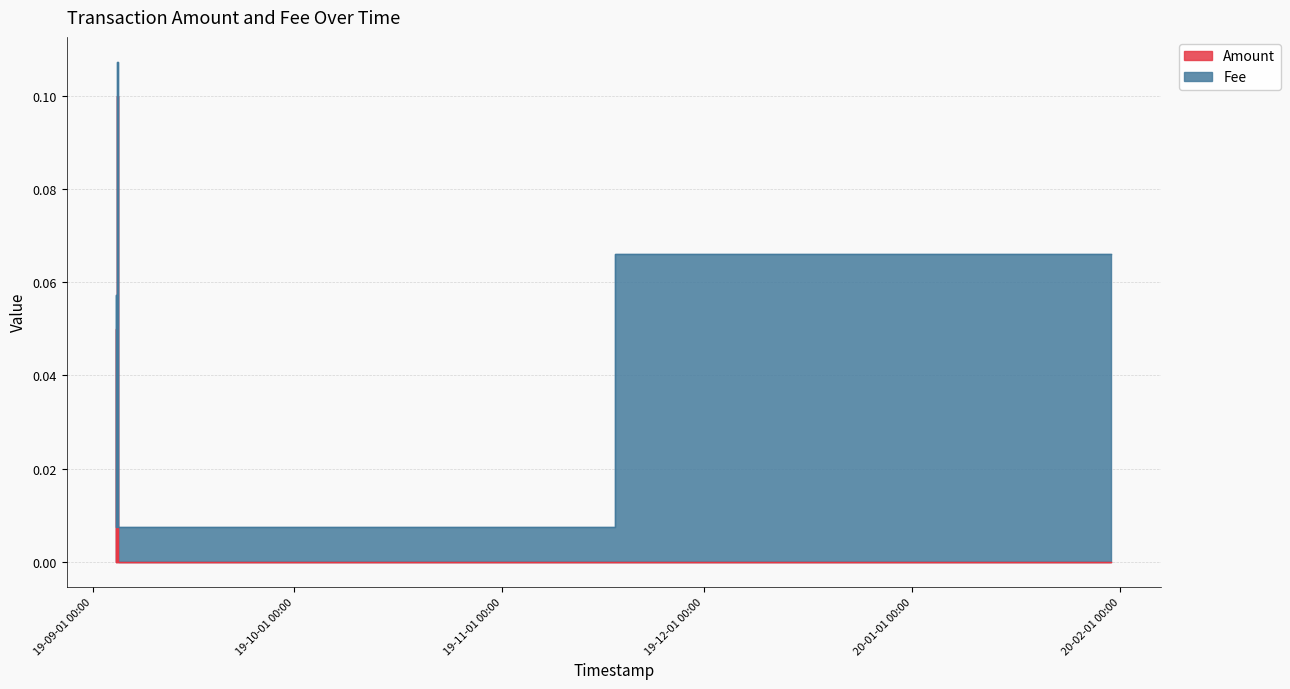

What is the label of the 1st point from the right?

2020-01-30 16:27:51